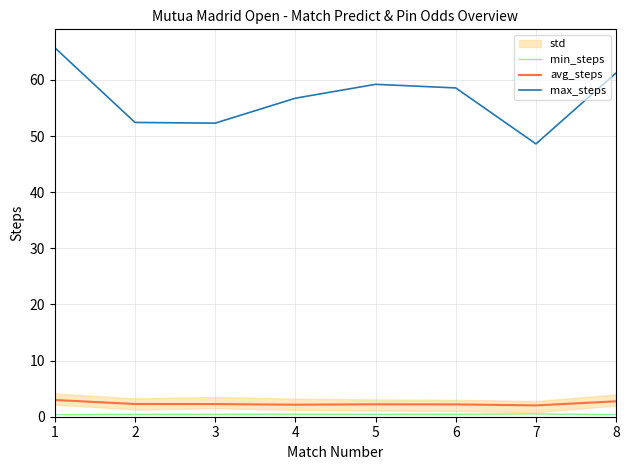

Which label corresponds to the largest value in the chart?

1